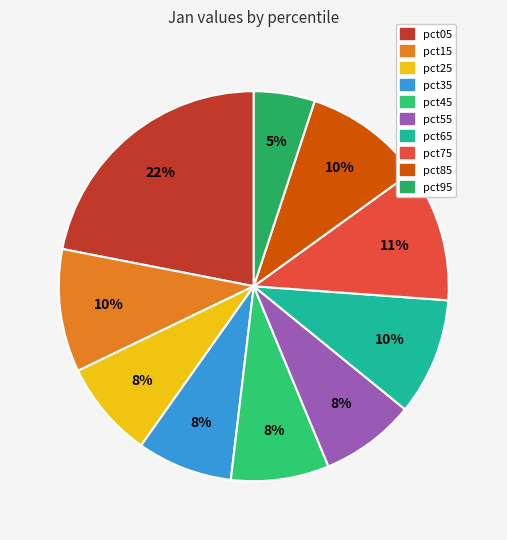

To the nearest percent, what is the difference between the pct45 and pct75 slice percentages?

3%